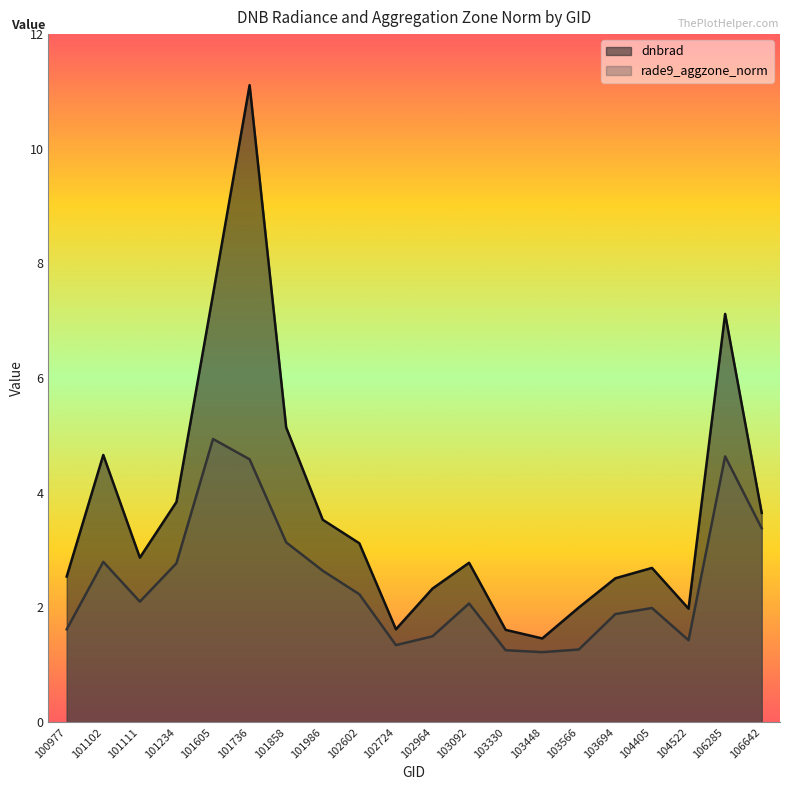

Which has a higher value, 103448 or 101736?

101736